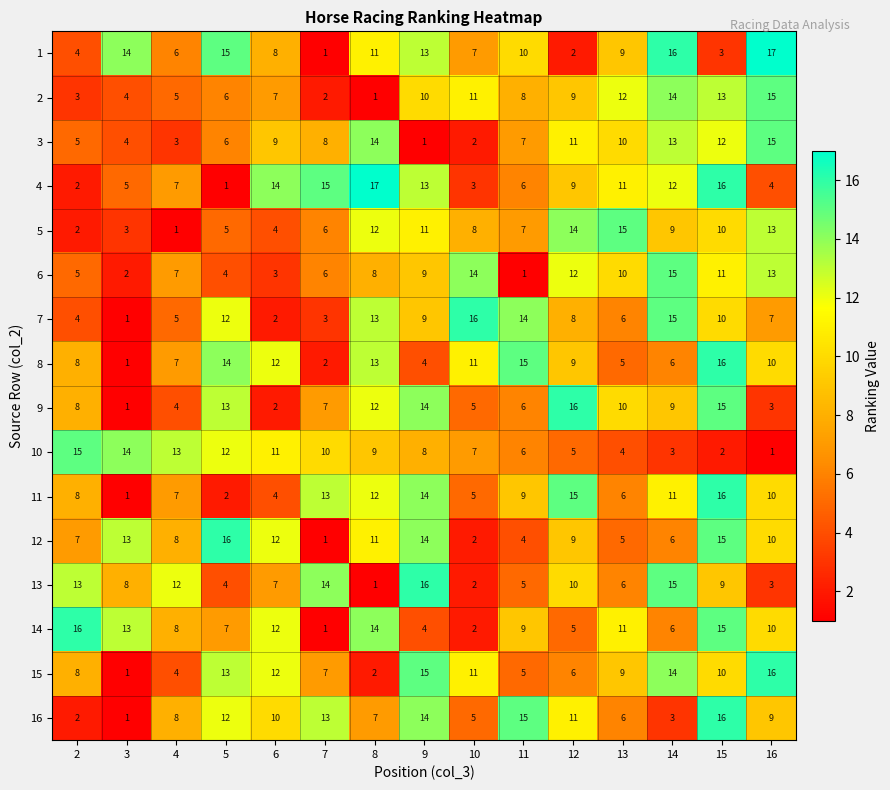

What is the difference between the maximum and minimum values in the 3 series?

14